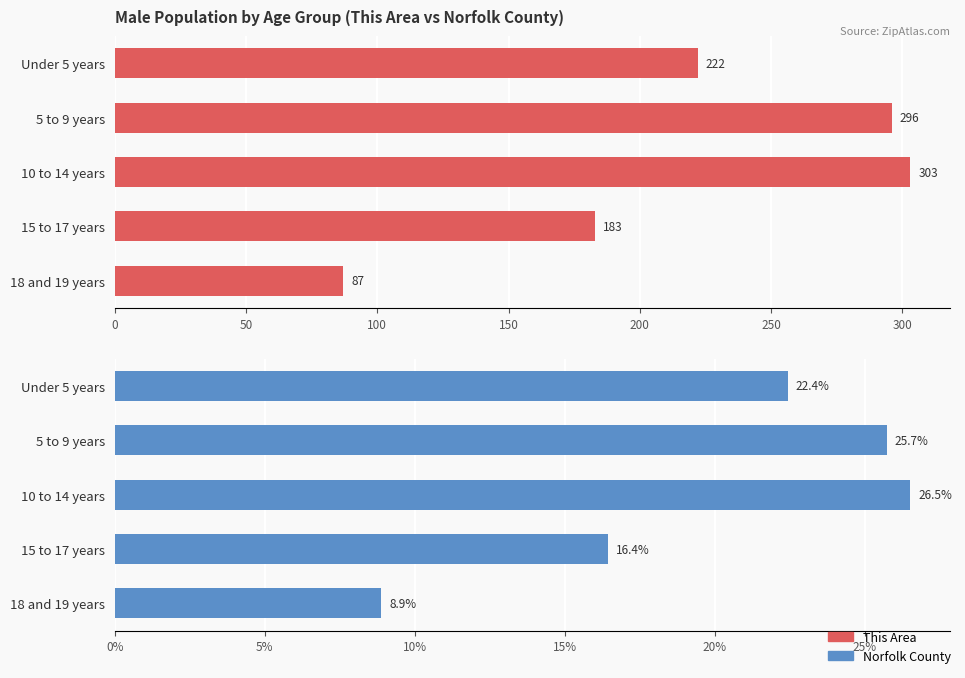

What is the highest value of the This Area series?

303.0